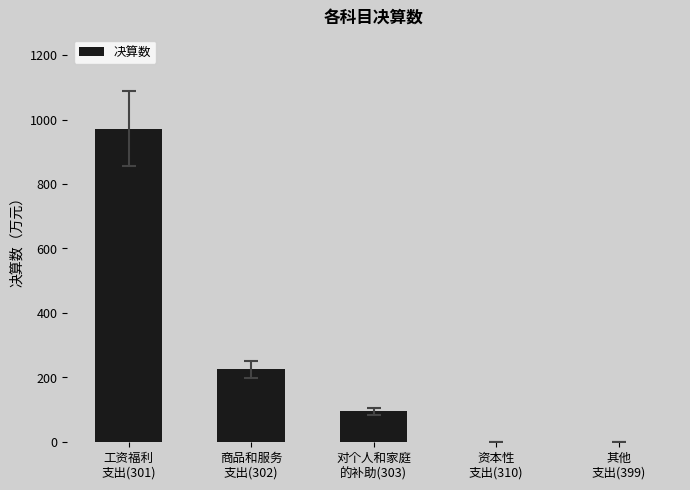

What is the sum of all values?

1291.1